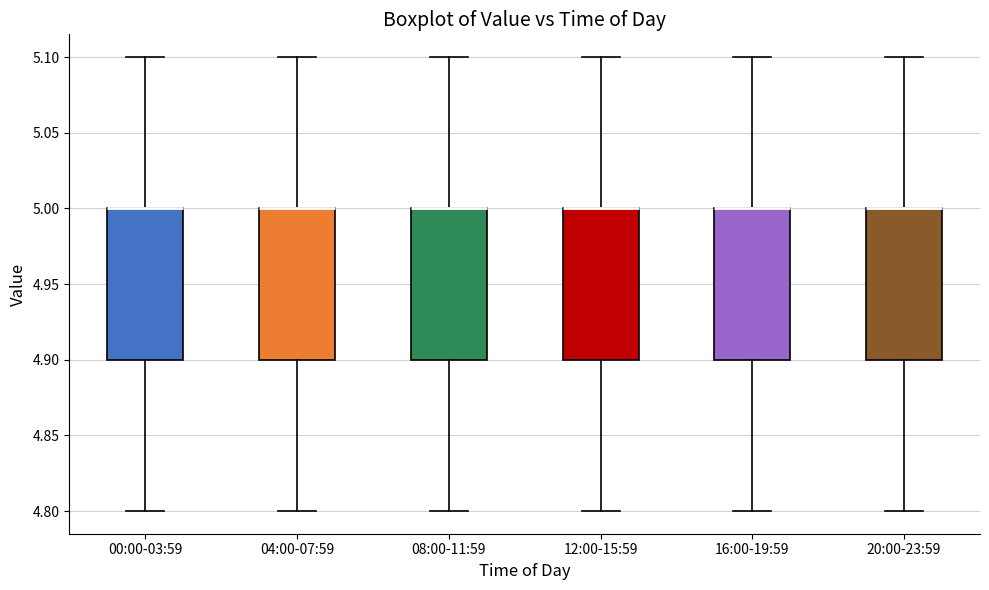

Reading left to right, read every box against the y-axis: the position of its median line, the range the box covers, and the ends of its whiskers. The values are not printed on the chart, so give them approximately, as read against the axis.

00:00-03:59: median 5.0 (drawn on the box's upper edge), box 4.9 to 5.0, whiskers 4.8 to 5.1
04:00-07:59: median 5.0 (drawn on the box's upper edge), box 4.9 to 5.0, whiskers 4.8 to 5.1
08:00-11:59: median 5.0 (drawn on the box's upper edge), box 4.9 to 5.0, whiskers 4.8 to 5.1
12:00-15:59: median 5.0 (drawn on the box's upper edge), box 4.9 to 5.0, whiskers 4.8 to 5.1
16:00-19:59: median 5.0 (drawn on the box's upper edge), box 4.9 to 5.0, whiskers 4.8 to 5.1
20:00-23:59: median 5.0 (drawn on the box's upper edge), box 4.9 to 5.0, whiskers 4.8 to 5.1